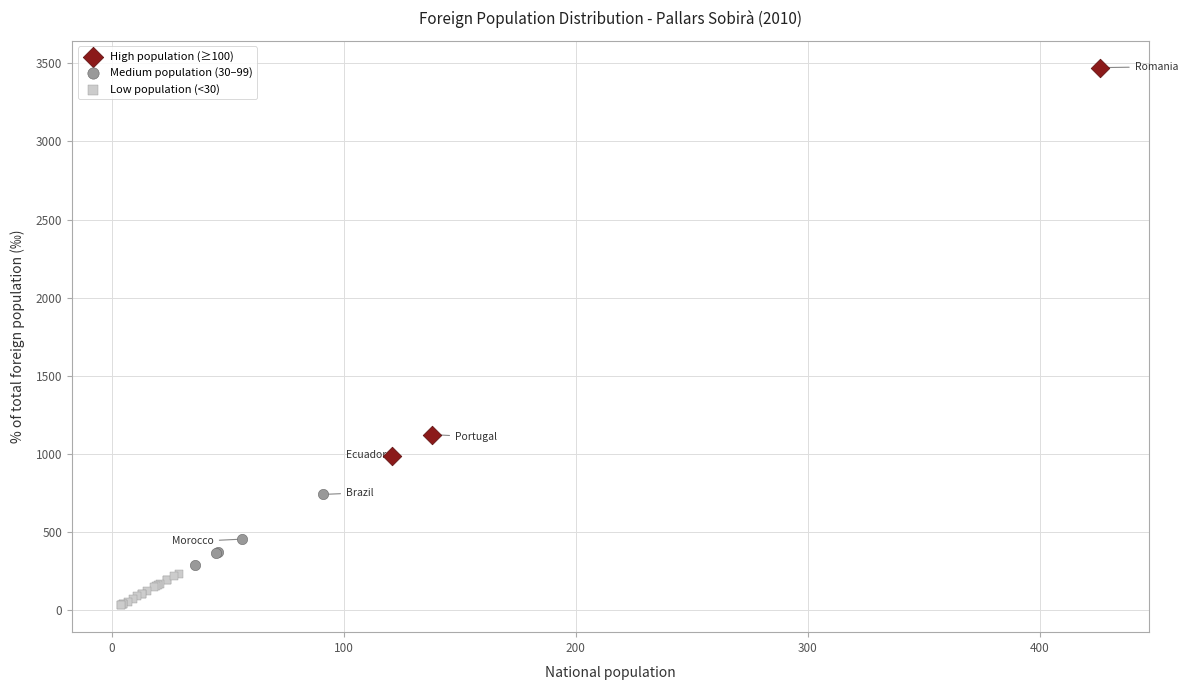

Which series reaches the maximum Y coordinate?

High population (≥100)